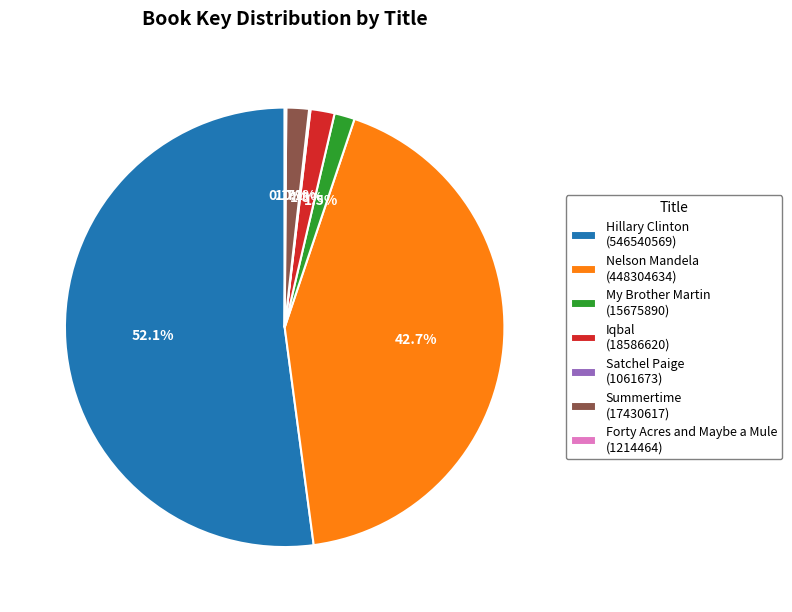

What percentage is the Summertime slice, to the nearest percent?

2%